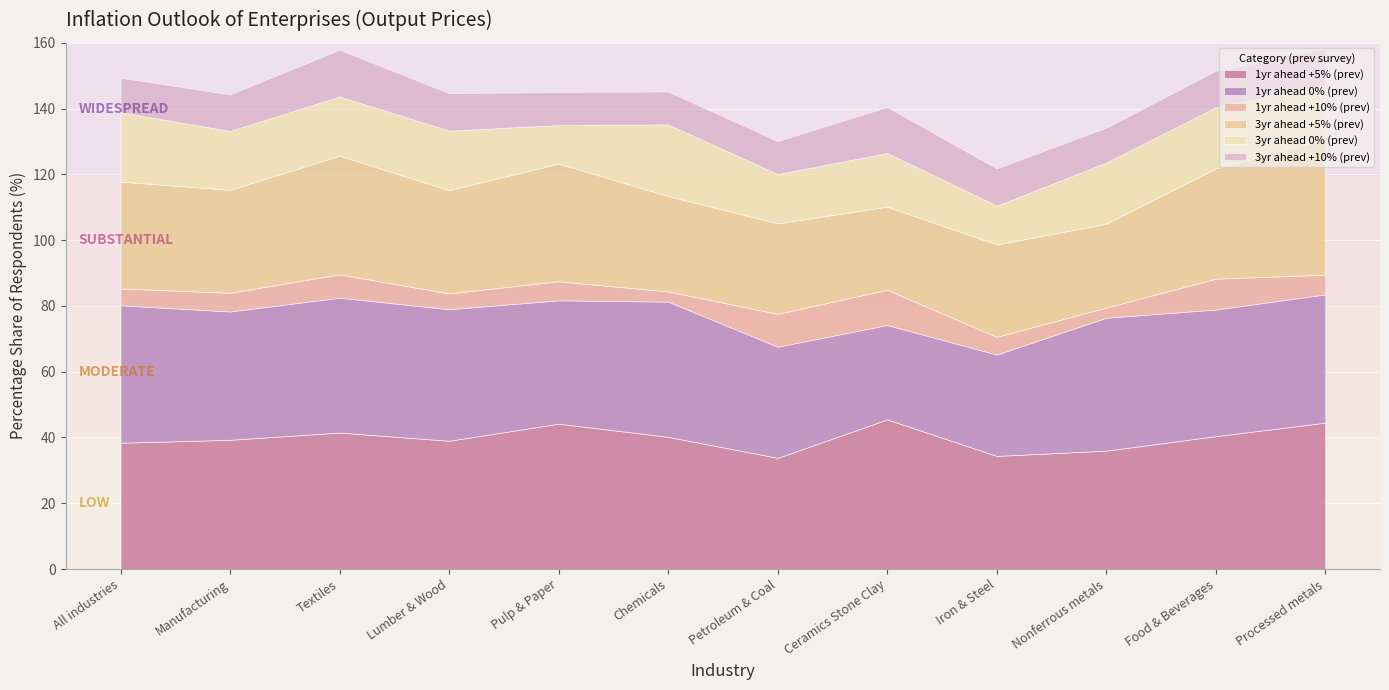

True or false: 1yr ahead +10% (prev) and 1yr ahead 0% (prev) intersect in this chart.

False